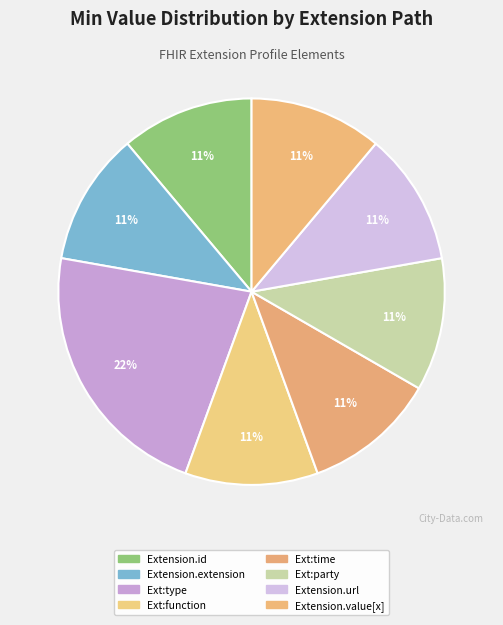

Which slice is the smallest?

Extension.id